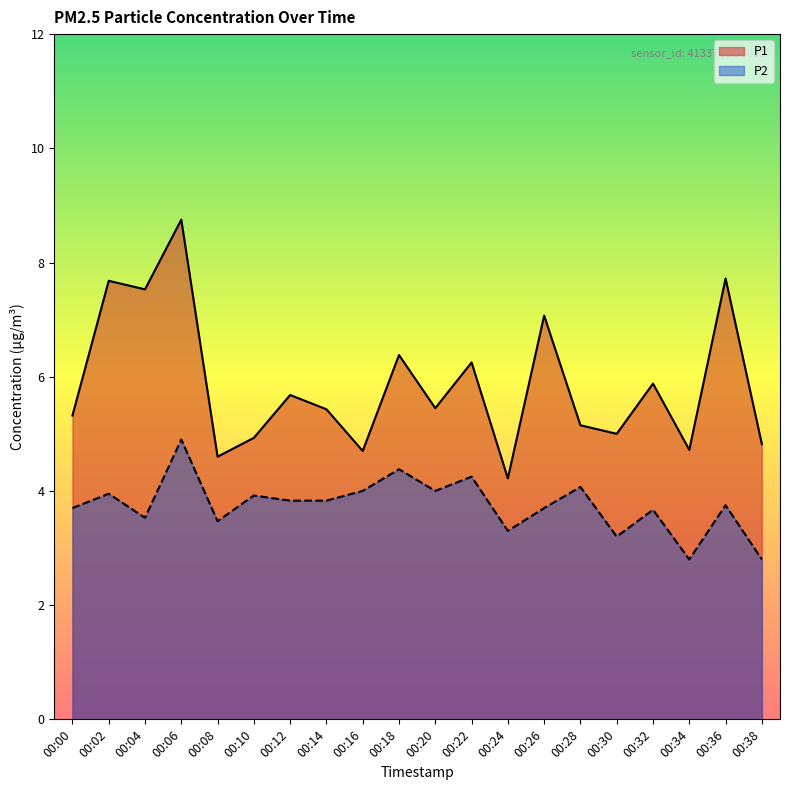

Rank the categories by P2 value from lowest to highest.

00:34, 00:38, 00:30, 00:24, 00:08, 00:04, 00:32, 00:00, 00:26, 00:36, 00:12, 00:14, 00:10, 00:02, 00:16, 00:20, 00:28, 00:22, 00:18, 00:06